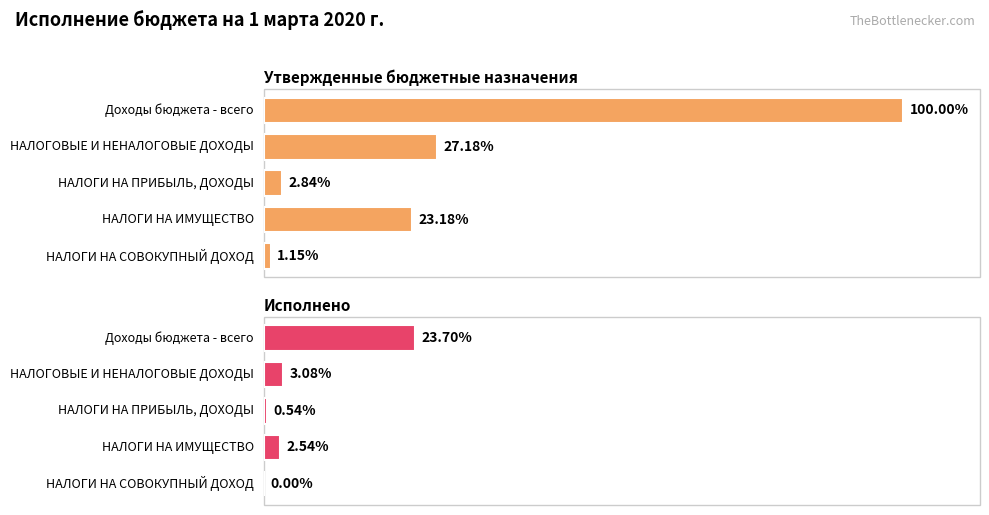

At НАЛОГИ НА ИМУЩЕСТВО, list the series in order from largest to smallest.

Утвержденные бюджетные назначения, Исполнено